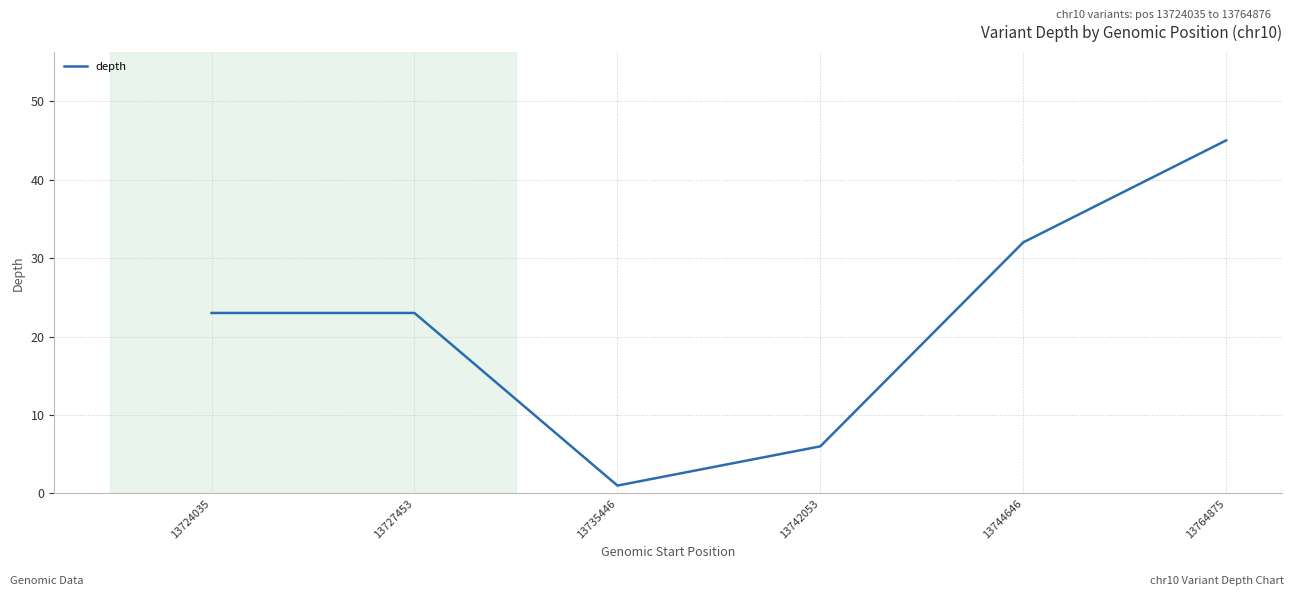

What is the greatest value displayed?

45